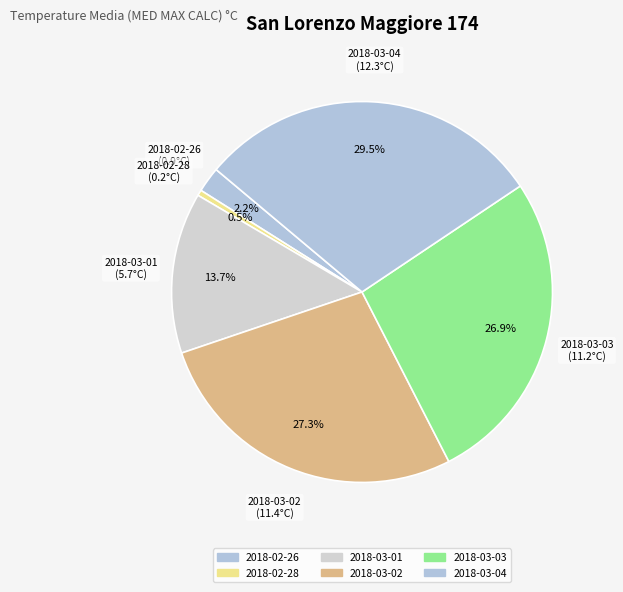

How many segments does this pie chart have?

6